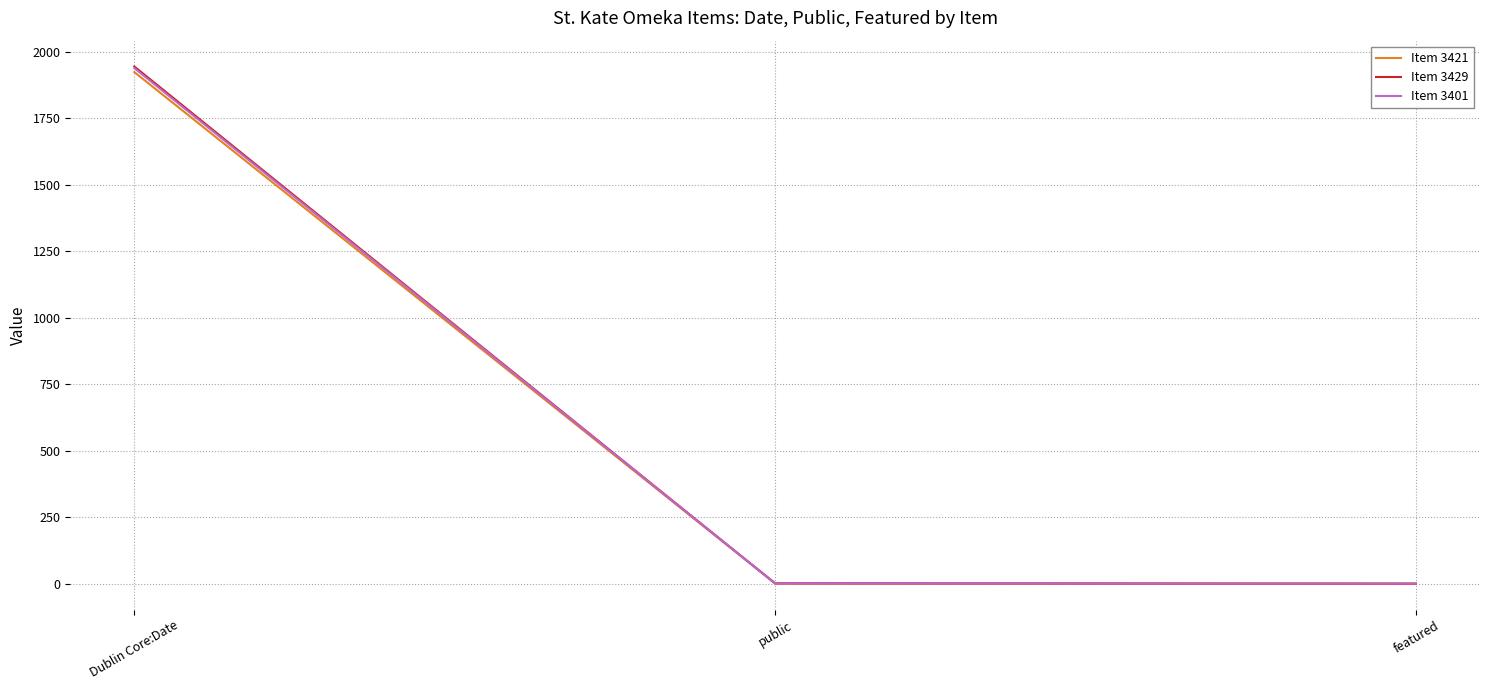

Where is Item 3429 nearest to the value 972?

public